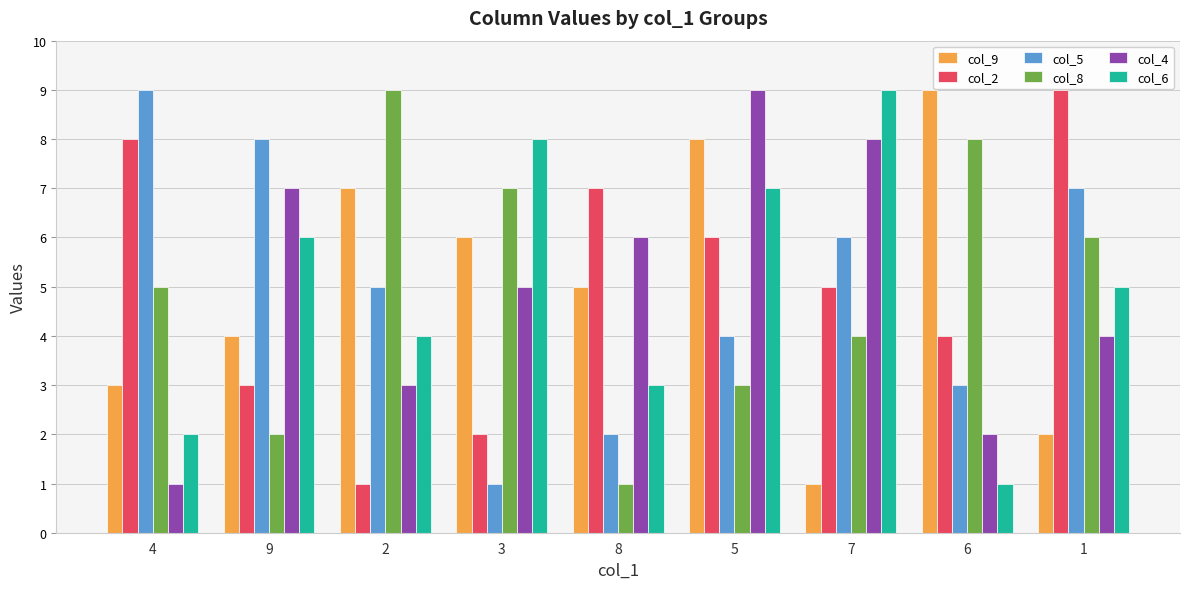

At which category is the sum across all series the highest?

5